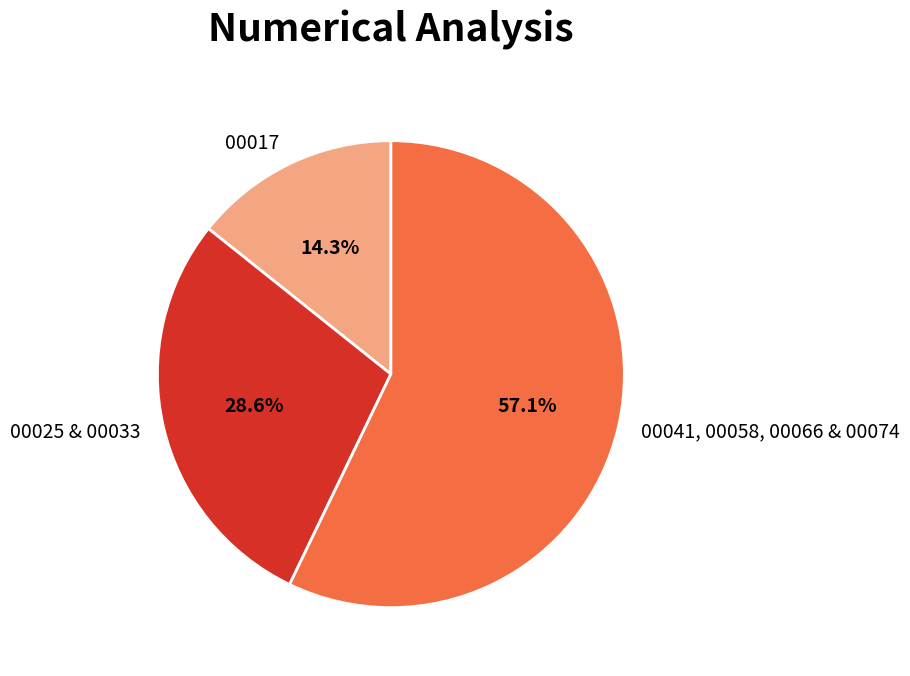

Is 00041, 00058, 00066 & 00074 the majority of the pie?

Yes